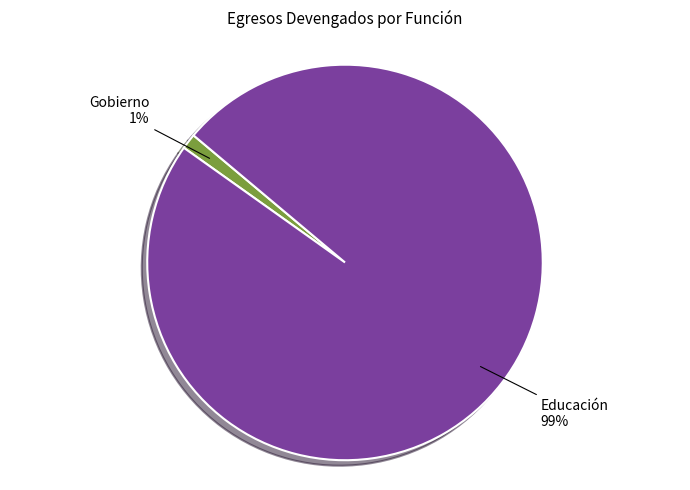

What is the largest slice in the pie chart?

Educación